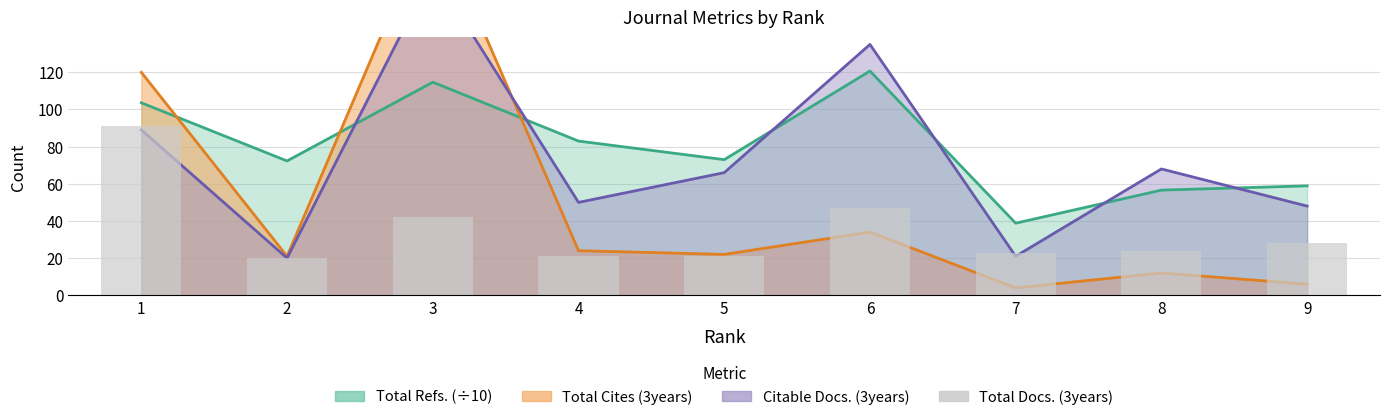

The value at 6 is 27. True or false?

False